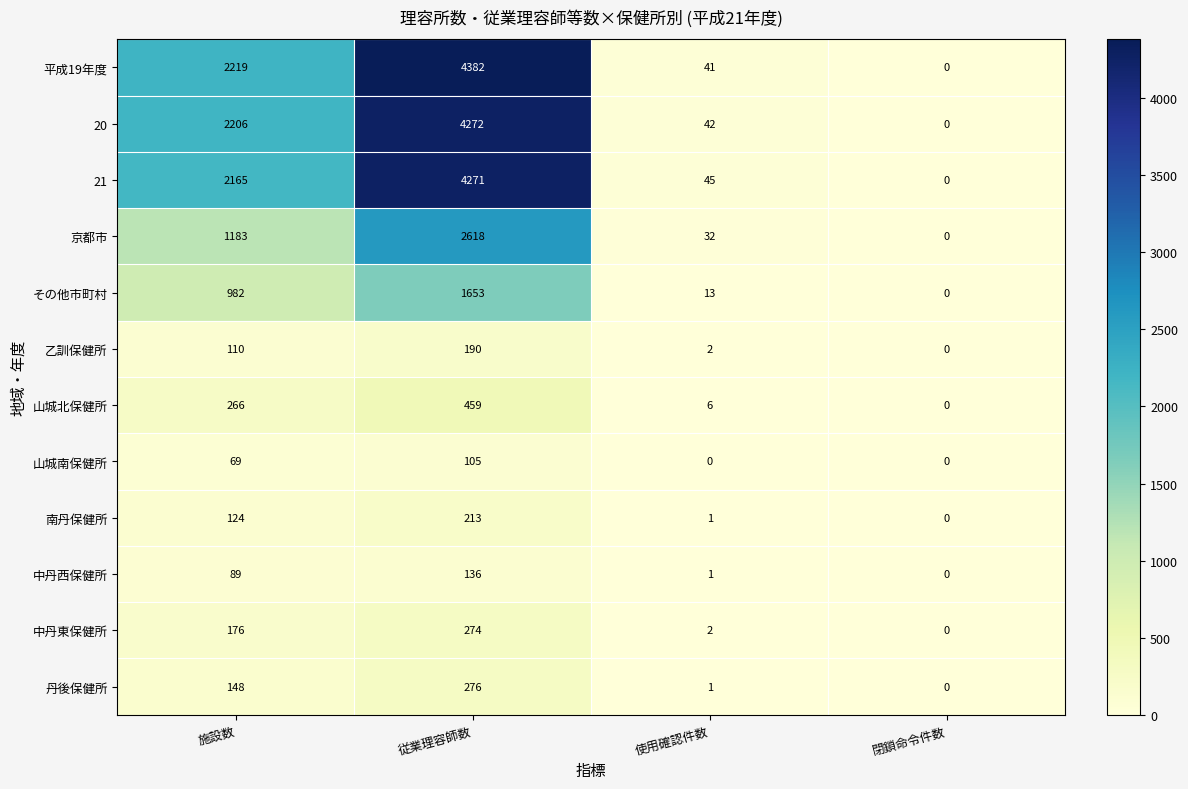

Count the 山城南保健所 values in the range 0 to 105.

4